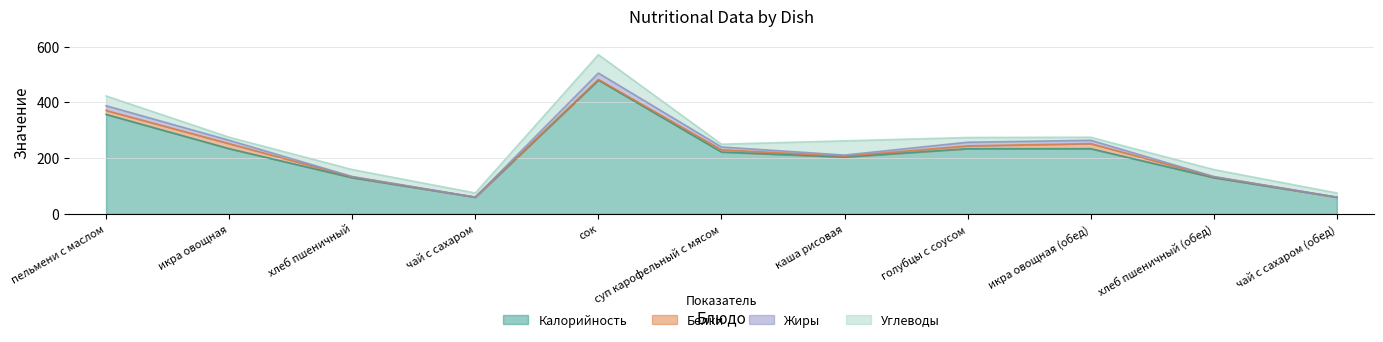

Reading left to right, what are all the values shown in this chart?

Калорийность: пельмени с маслом=357	икра овощная=234	хлеб пшеничный=130	чай с сахаром=60	сок=480	суп карофельный с мясом=222	каша рисовая=204	голубцы с соусом=234	икра овощная (обед)=234	хлеб пшеничный (обед)=130	чай с сахаром (обед)=60
Белки: пельмени с маслом=14	икра овощная=18	хлеб пшеничный=3	чай с сахаром=0	сок=2	суп карофельный с мясом=8	каша рисовая=3	голубцы с соусом=10	икра овощная (обед)=18	хлеб пшеничный (обед)=3	чай с сахаром (обед)=0
Жиры: пельмени с маслом=17	икра овощная=12	хлеб пшеничный=1	чай с сахаром=0	сок=23	суп карофельный с мясом=10	каша рисовая=4	голубцы с соусом=13	икра овощная (обед)=12	хлеб пшеничный (обед)=1	чай с сахаром (обед)=0
Углеводы: пельмени с маслом=35	икра овощная=11	хлеб пшеничный=25	чай с сахаром=15	сок=66	суп карофельный с мясом=10	каша рисовая=51	голубцы с соусом=17	икра овощная (обед)=11	хлеб пшеничный (обед)=25	чай с сахаром (обед)=15